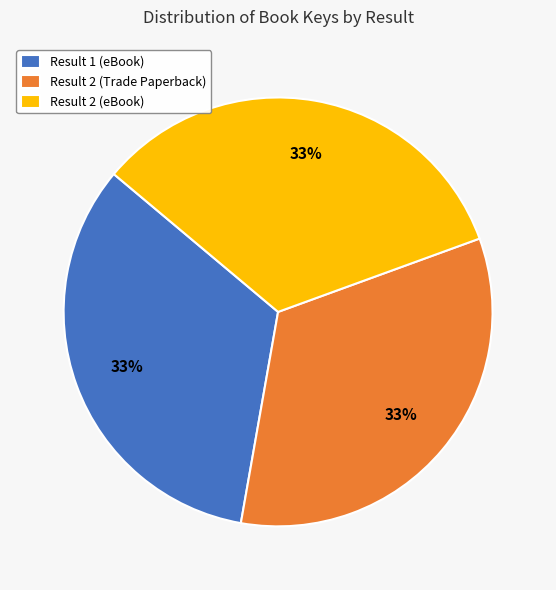

How many segments does this pie chart have?

3